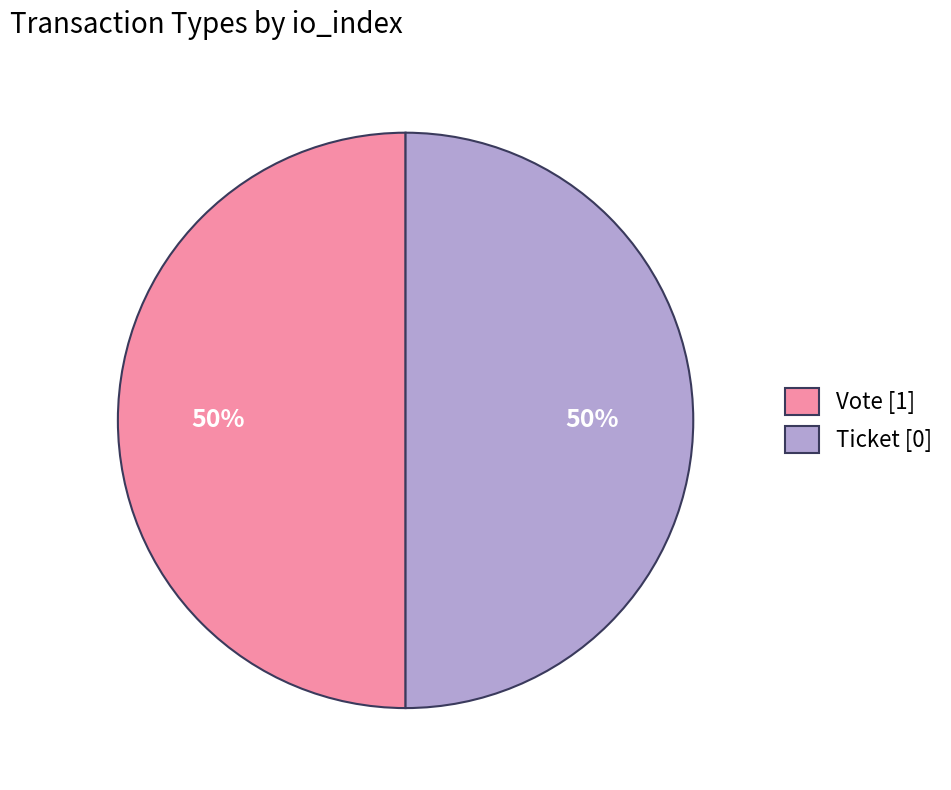

To the nearest percent, what is the combined percentage of Vote [1] and Ticket [0]?

100%